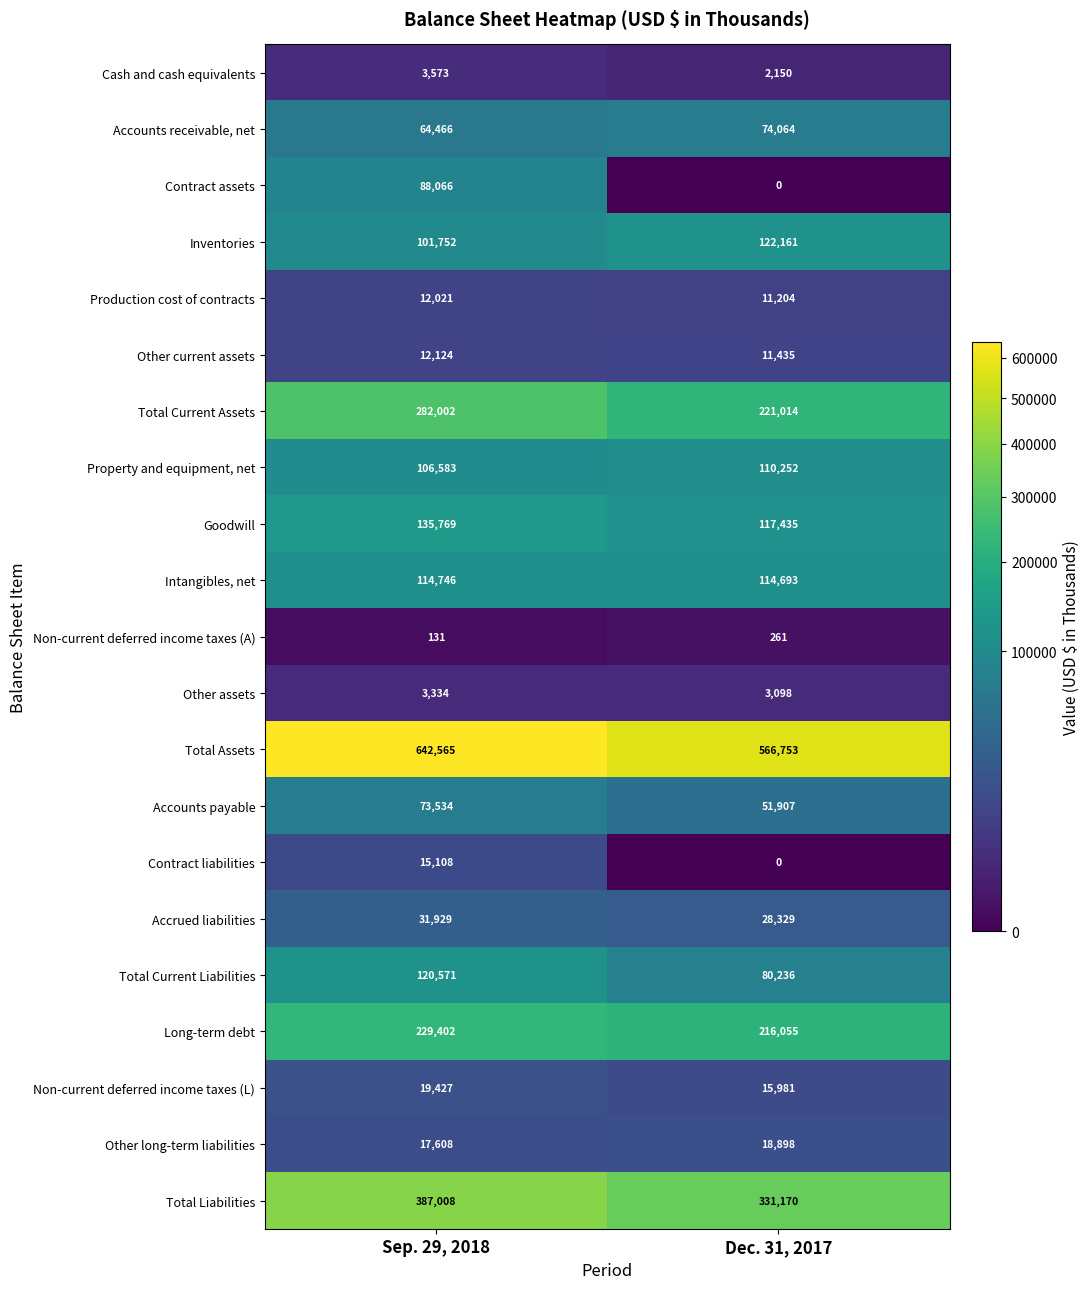

Where is Intangibles, net nearest to the value 114719?

Dec. 31, 2017